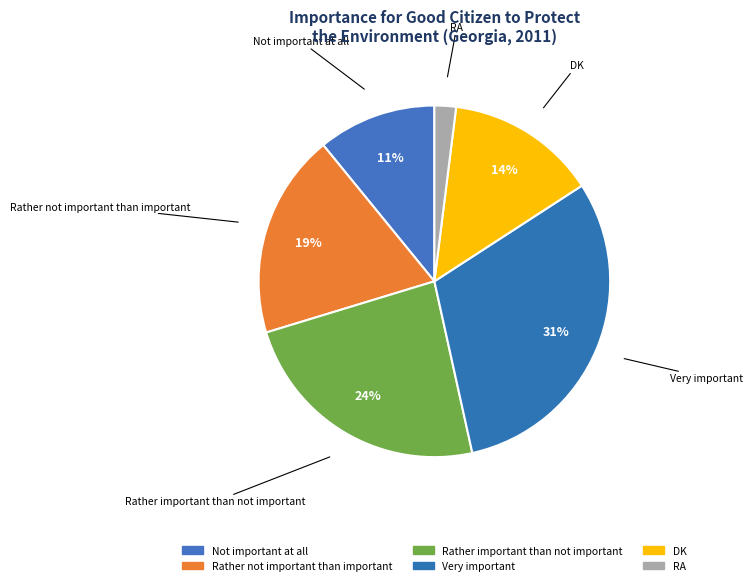

To the nearest percent, what is the combined percentage of DK and Rather important than not important?

38%